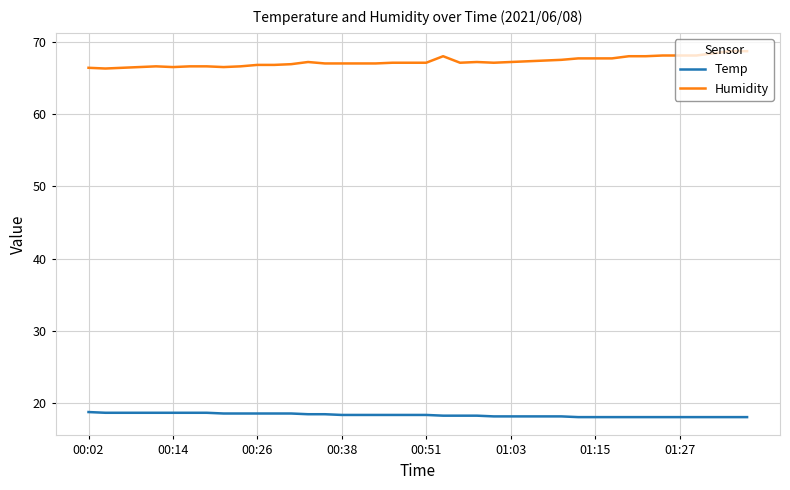

What is the difference between the maximum and minimum values in the Humidity series?

2.4